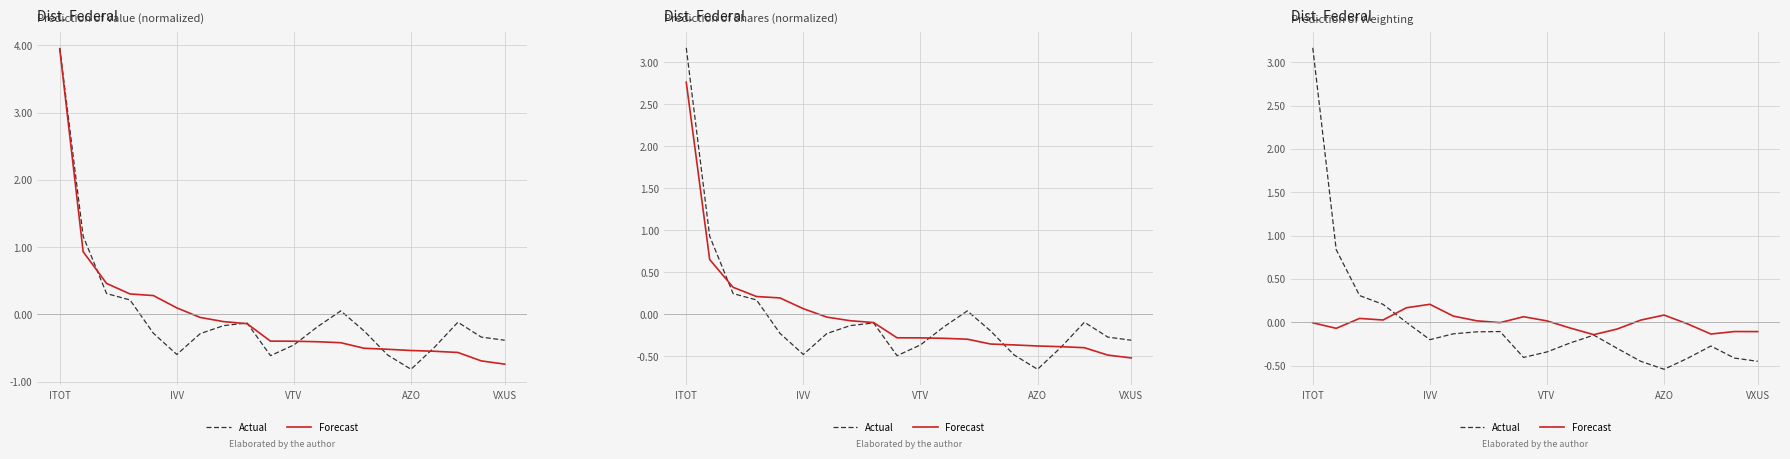

True or false: Actual and Forecast cross at least once.

True